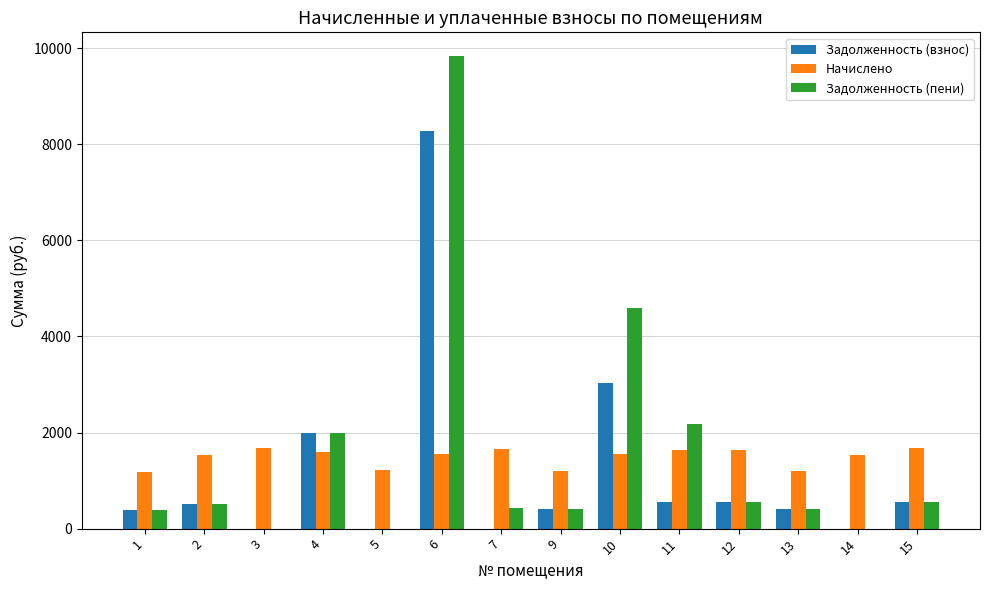

At which category is the sum across all series the highest?

6